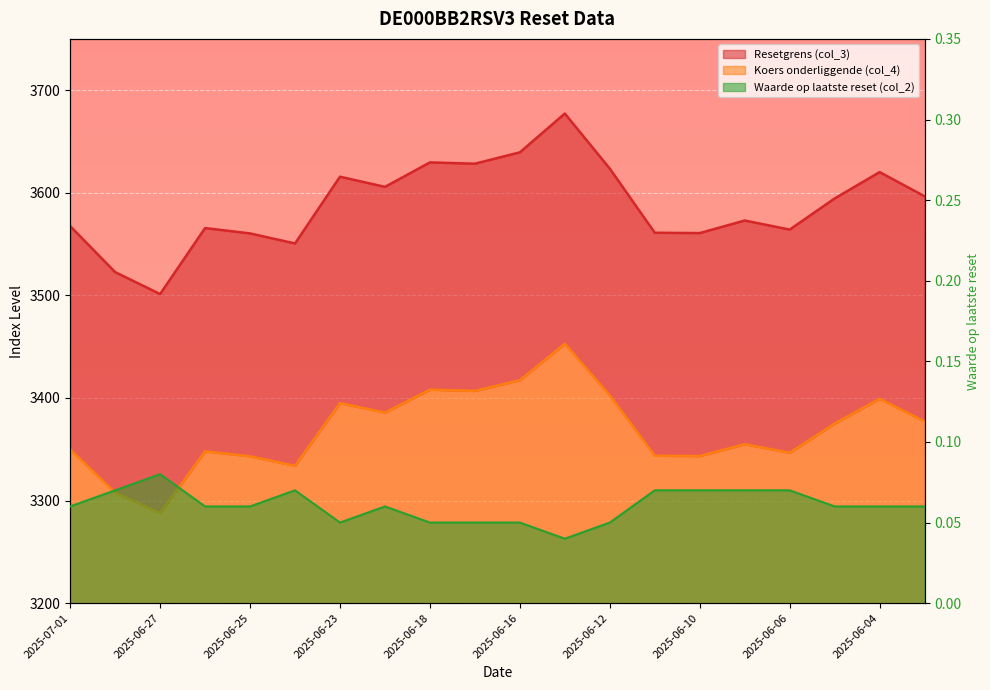

Reading left to right, list all the values displayed in this chart.

Resetgrens (col_3): 2025-07-01=3567.5	2025-06-30=3522.7	2025-06-27=3501.3	2025-06-26=3565.6	2025-06-25=3560.4	2025-06-24=3550.6	2025-06-23=3615.7	2025-06-20=3605.8	2025-06-18=3629.6	2025-06-17=3628.3	2025-06-16=3639.4	2025-06-13=3677.2	2025-06-12=3623.6	2025-06-11=3561.0	2025-06-10=3560.7	2025-06-09=3573.0	2025-06-06=3564.1	2025-06-05=3594.5	2025-06-04=3620.1	2025-06-03=3596.6
Koers onderliggende (col_4): 2025-07-01=3349.8	2025-06-30=3307.7	2025-06-27=3287.6	2025-06-26=3348.0	2025-06-25=3343.1	2025-06-24=3333.9	2025-06-23=3395.0	2025-06-20=3385.7	2025-06-18=3408.1	2025-06-17=3406.9	2025-06-16=3417.3	2025-06-13=3452.8	2025-06-12=3402.4	2025-06-11=3343.7	2025-06-10=3343.4	2025-06-09=3354.9	2025-06-06=3346.6	2025-06-05=3375.1	2025-06-04=3399.2	2025-06-03=3377.1
Waarde op laatste reset (col_2): 2025-07-01=0.1	2025-06-30=0.1	2025-06-27=0.1	2025-06-26=0.1	2025-06-25=0.1	2025-06-24=0.1	2025-06-23=0.1	2025-06-20=0.1	2025-06-18=0.1	2025-06-17=0.1	2025-06-16=0.1	2025-06-13=0.0	2025-06-12=0.1	2025-06-11=0.1	2025-06-10=0.1	2025-06-09=0.1	2025-06-06=0.1	2025-06-05=0.1	2025-06-04=0.1	2025-06-03=0.1